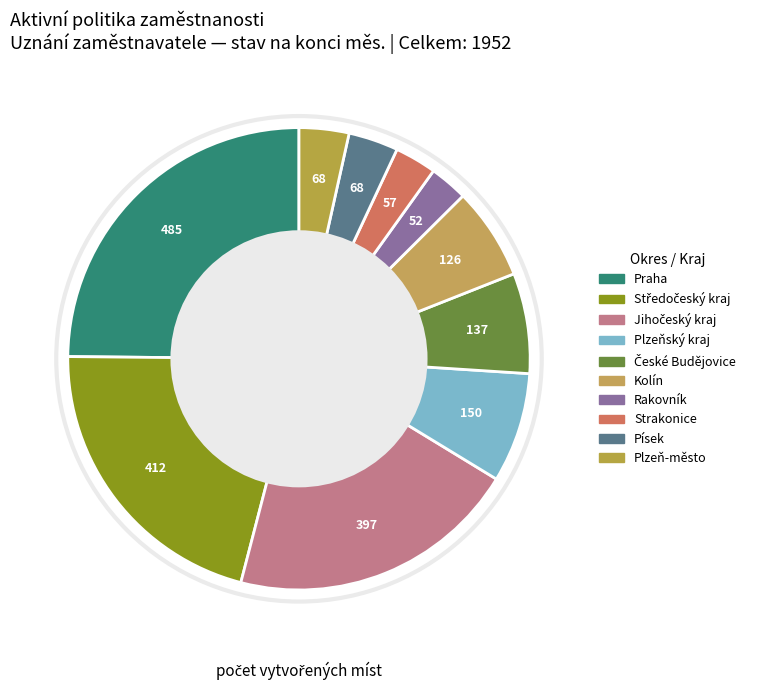

The Rakovník slice represents 3% of the pie. True or false?

True